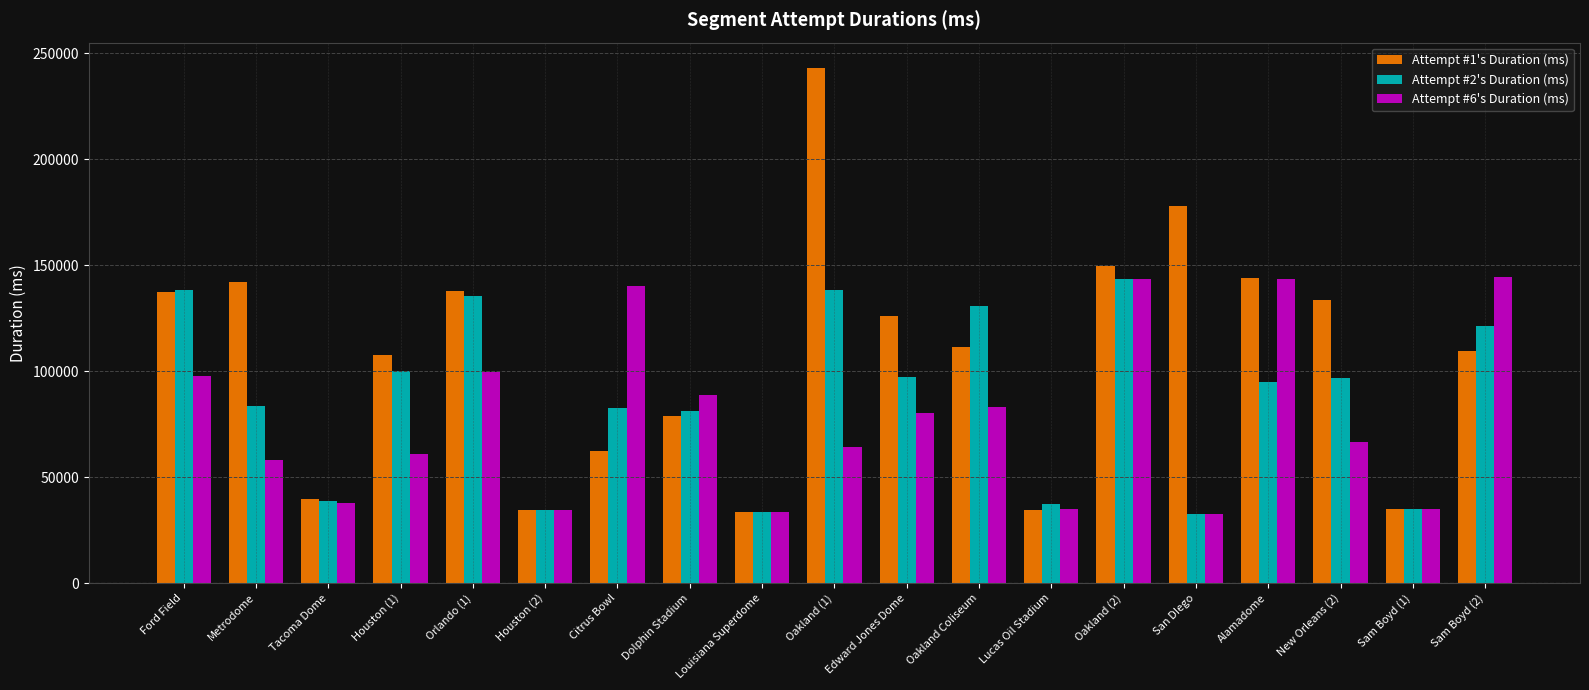

What is the maximum value shown in the chart?

242787